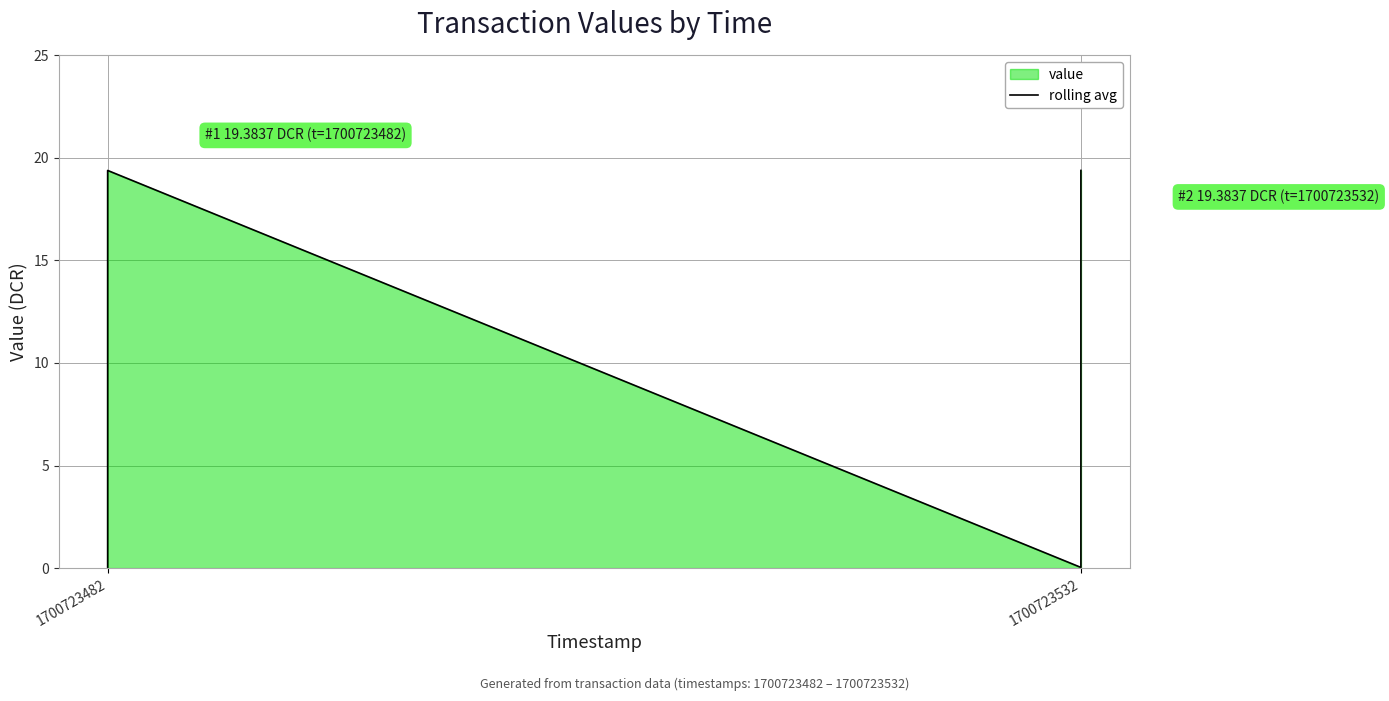

Where is the first local minimum?

2